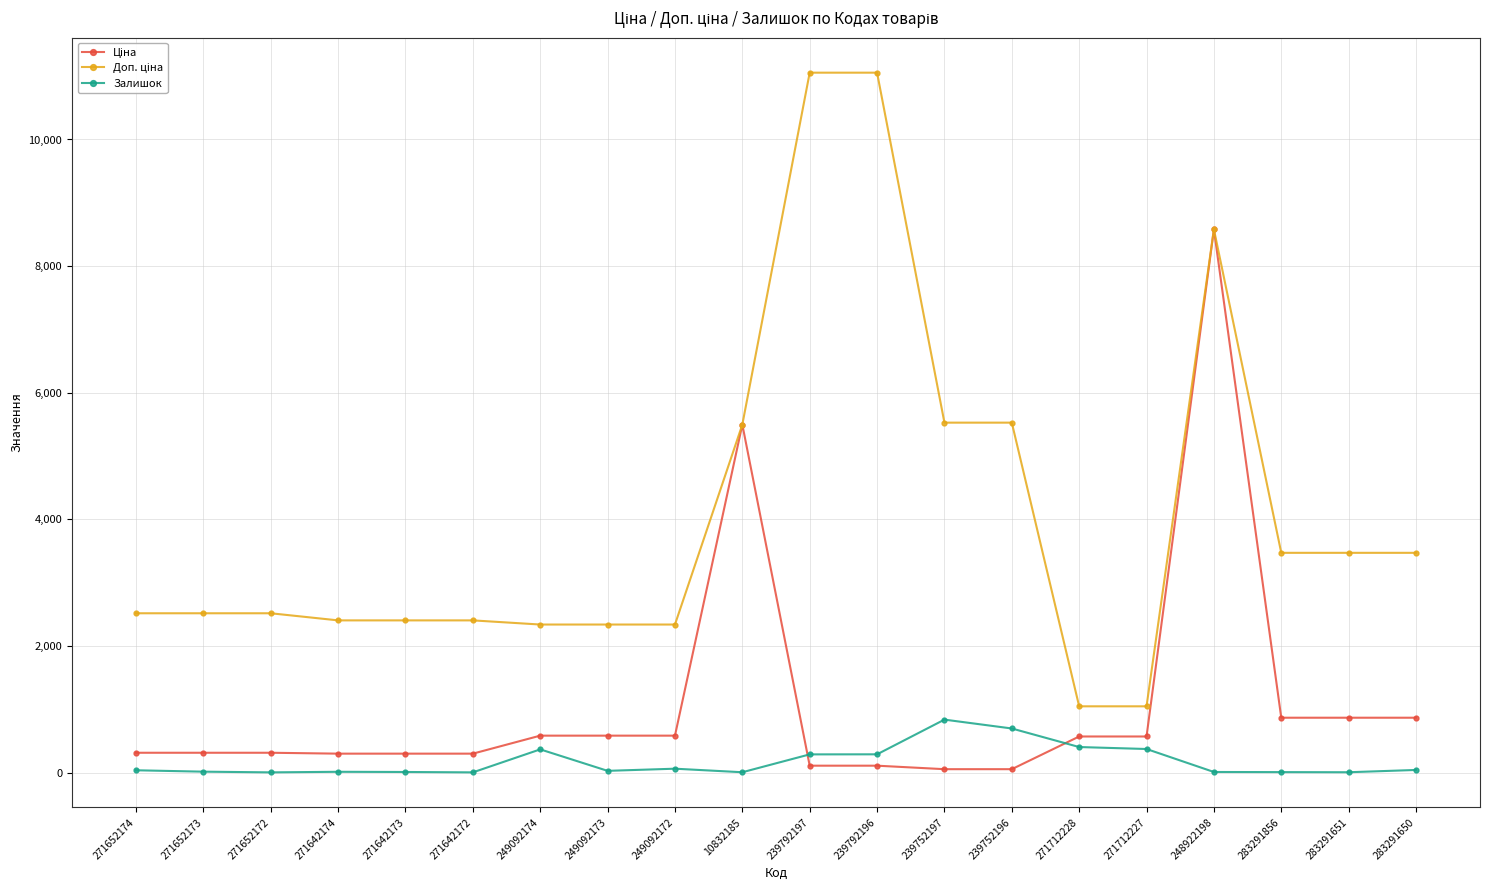

What is the spread (max minus min) of values at 271712228?

643.0